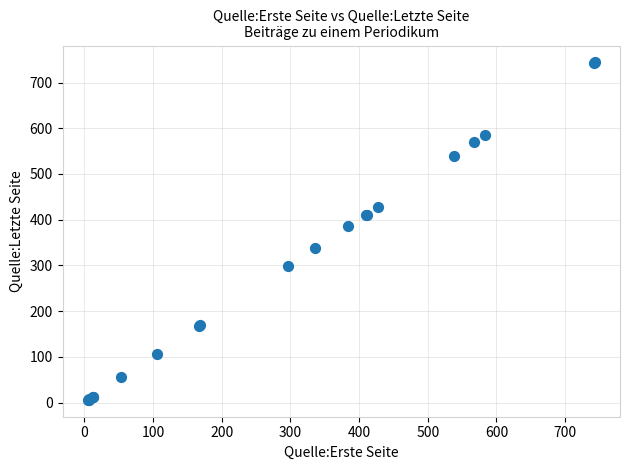

What Y value in the scatter plot is closest to 375?

386